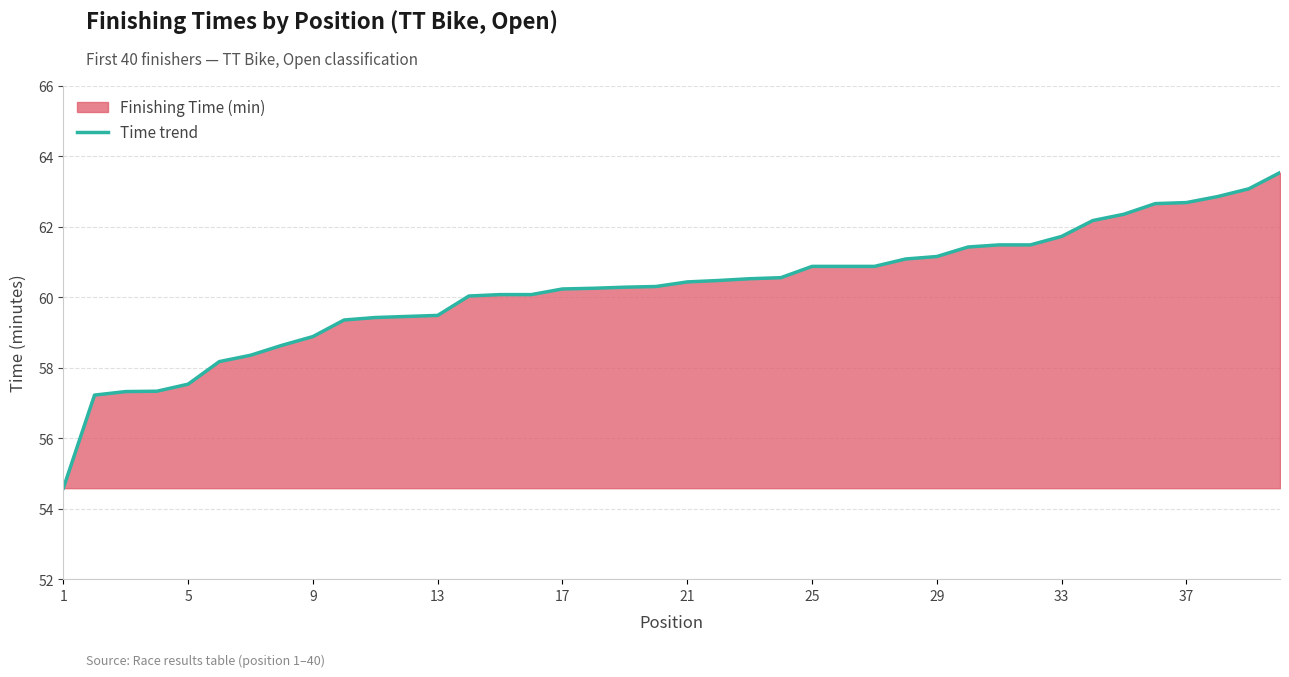

What is the difference between the maximum and minimum values?

9.0